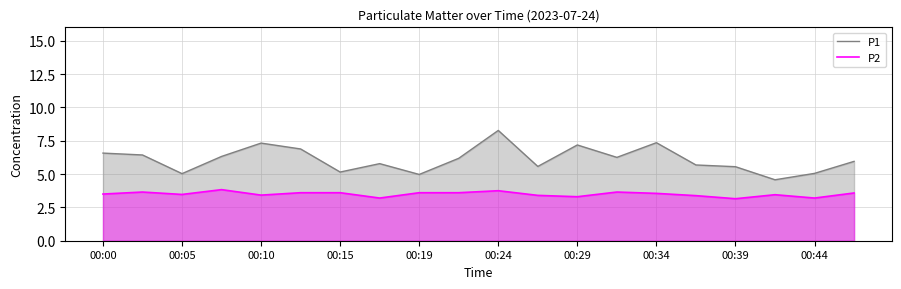

What is the difference between the maximum and minimum values in the P2 series?

0.7